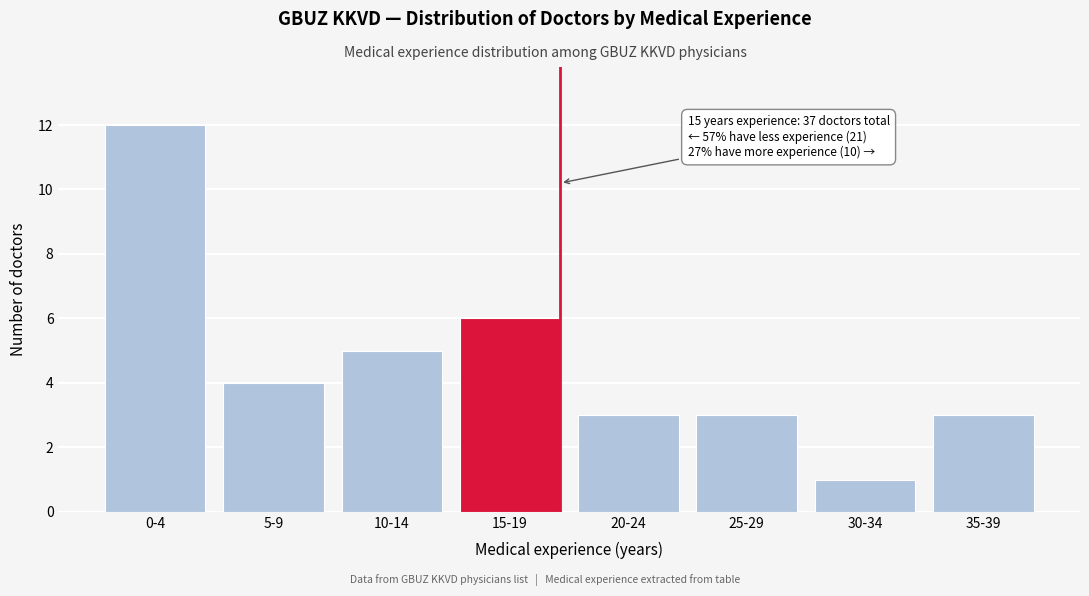

Reading right to left, what are all the values shown in this chart?

3	1	3	3	6	5	4	12